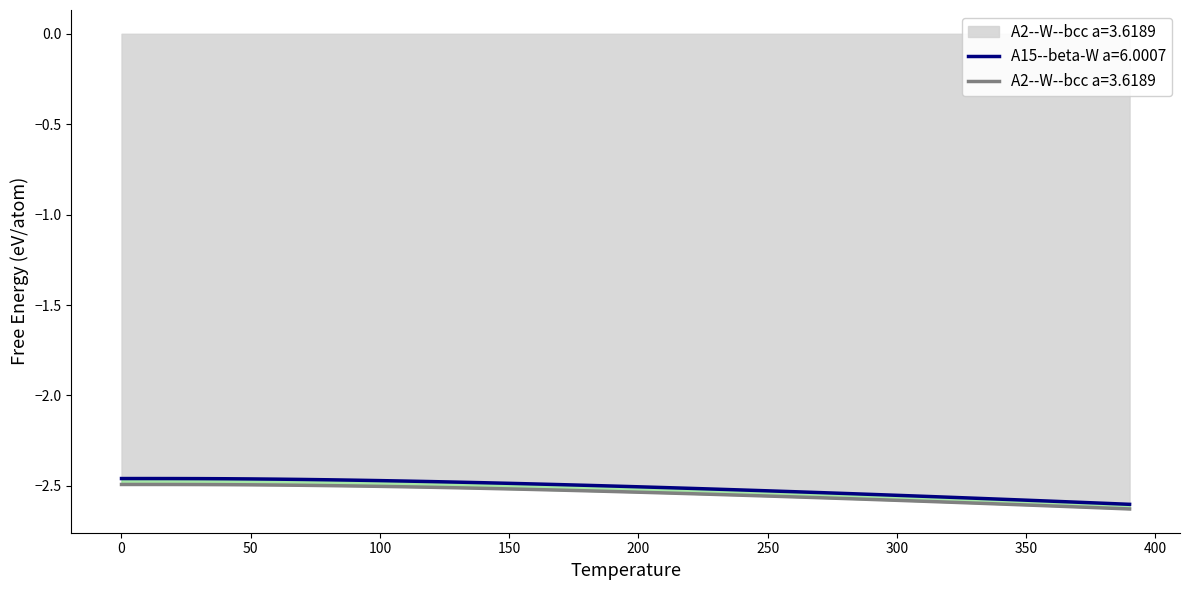

What is the difference between the maximum and minimum values in the A2--W--bcc a=3.6189 series?

0.1